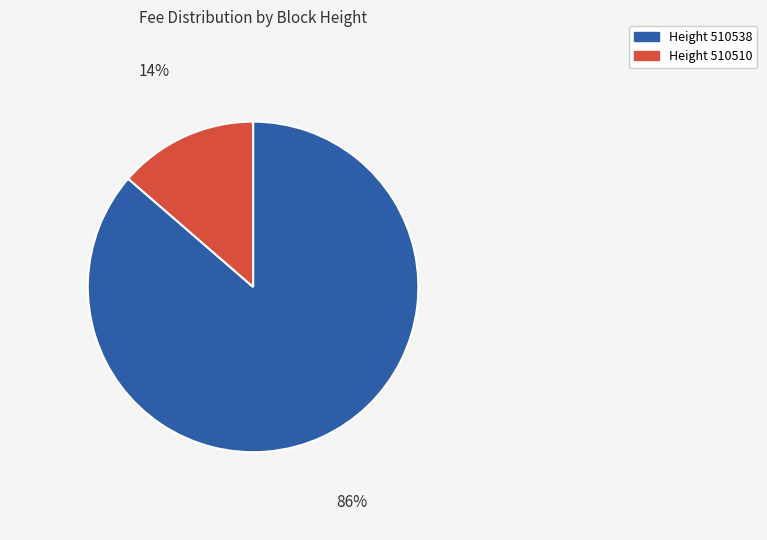

Is it true that Height 510538 is 86% of the pie?

True